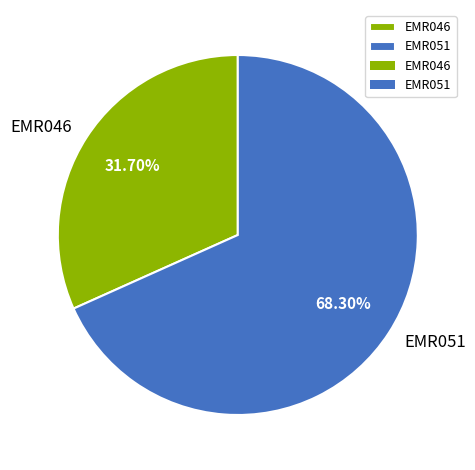

Is there any slice that represents more than half of the pie?

Yes